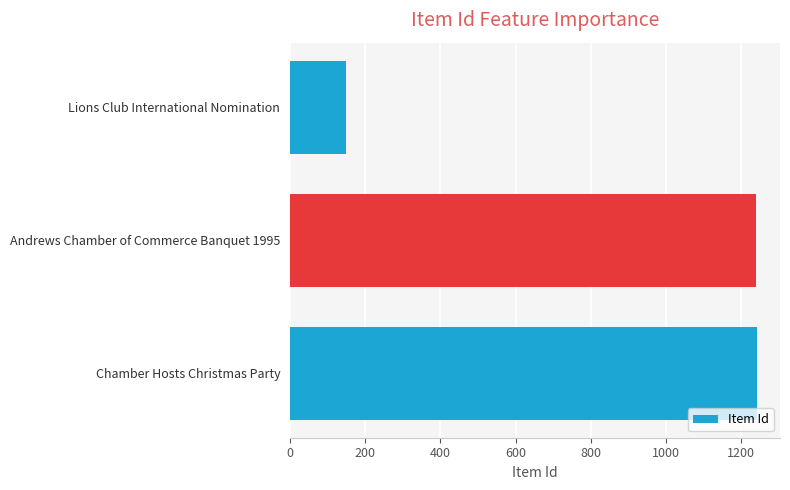

How many bars are there in total?

3